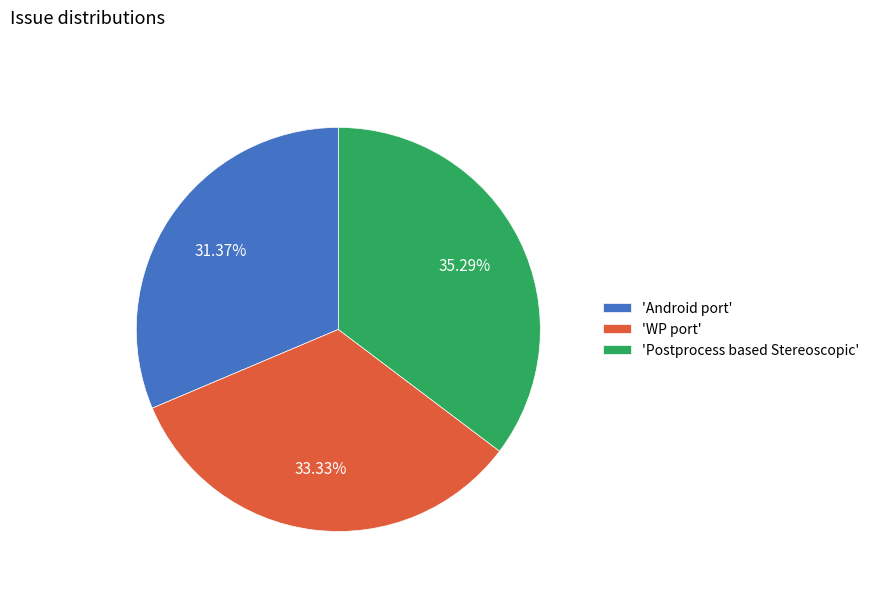

What is the ratio of the value at 'Android port' to the value at 'Postprocess based Stereoscopic'?

0.9